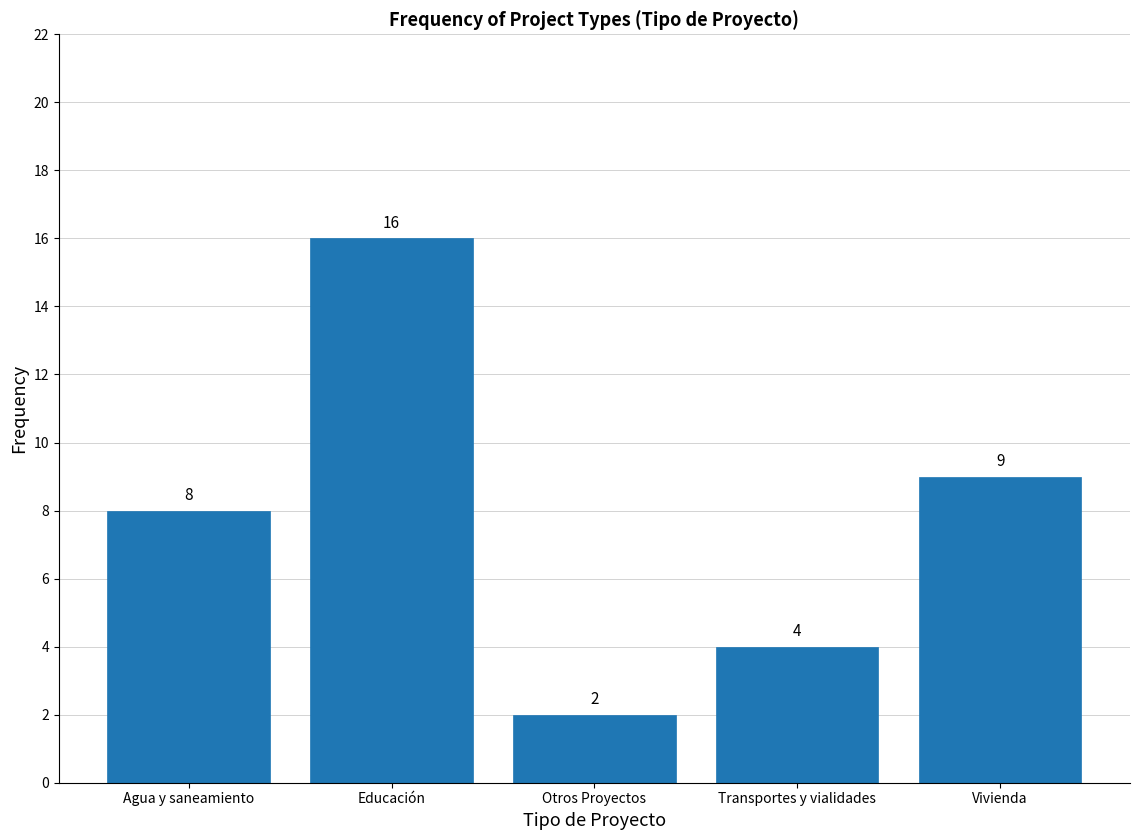

Reading right to left, extract all data points from this chart.

9	4	2	16	8